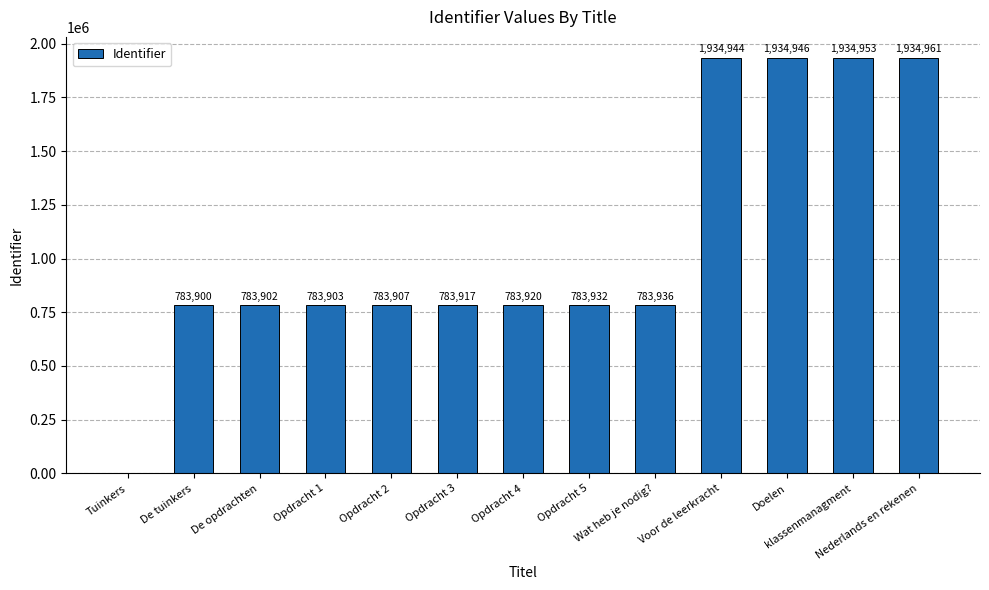

The value at De opdrachten is 783902. True or false?

True